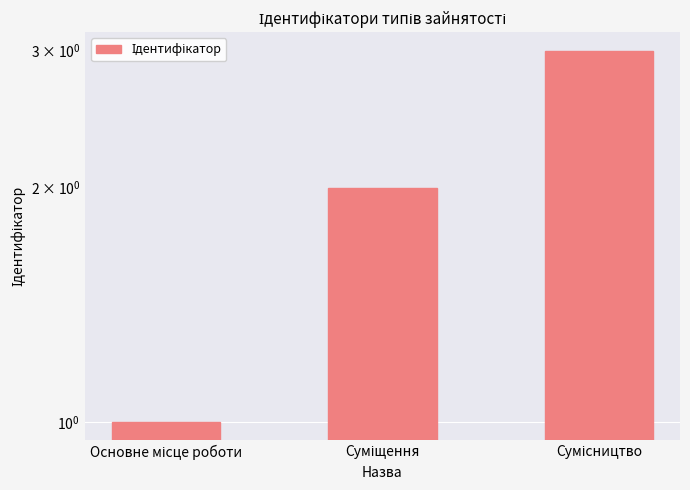

Reading left to right, list all the values displayed in this chart.

1	2	3